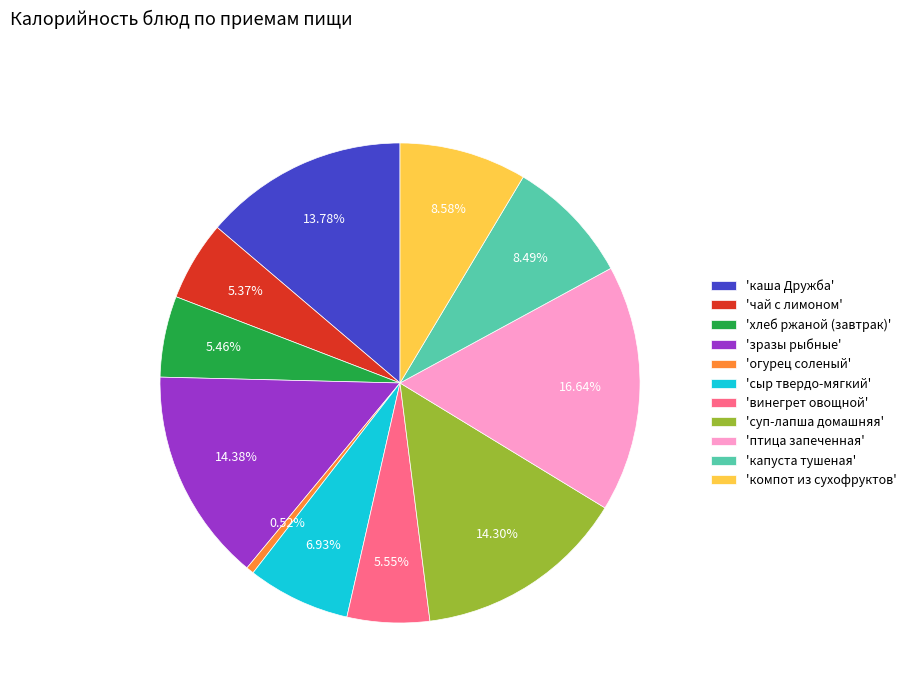

Do 'чай с лимоном' and 'капуста тушеная' together represent more than half of the pie?

No